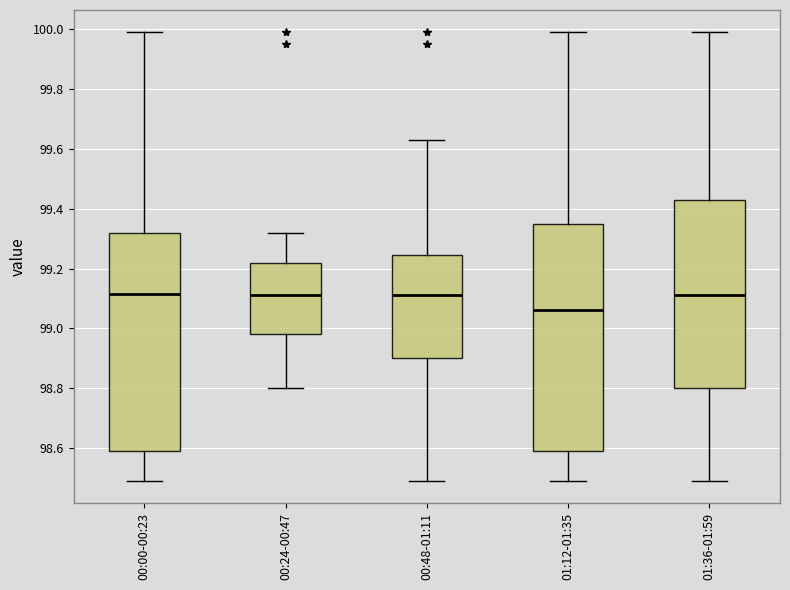

Where does the lower whisker of the box for 01:36-01:59 end on the y-axis? The values are not printed on the chart, so give them approximately, as read against the axis.

98.50